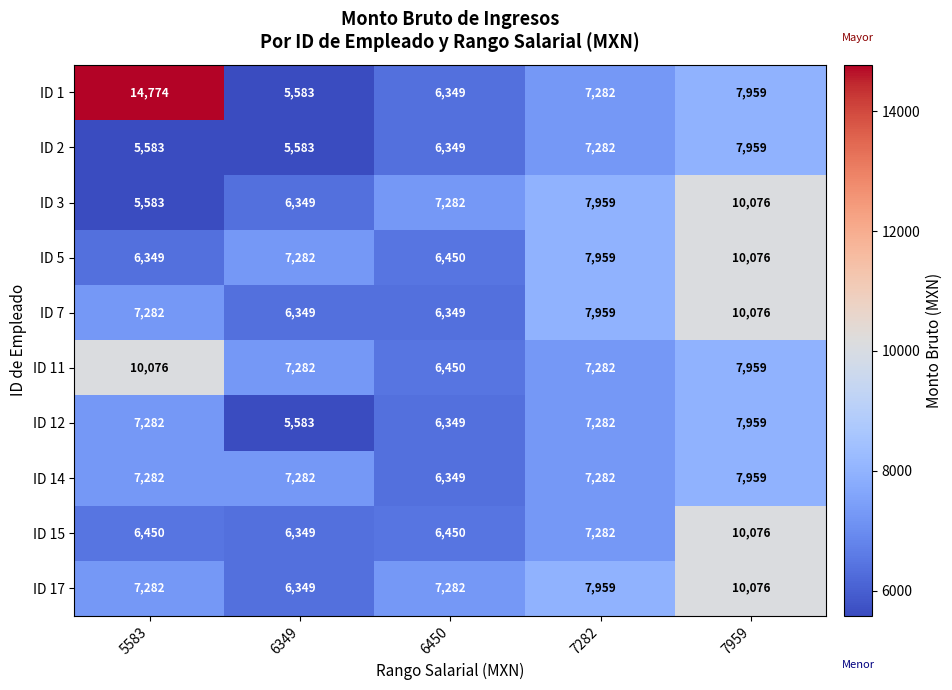

What is the total value across all series at 6349?

63991